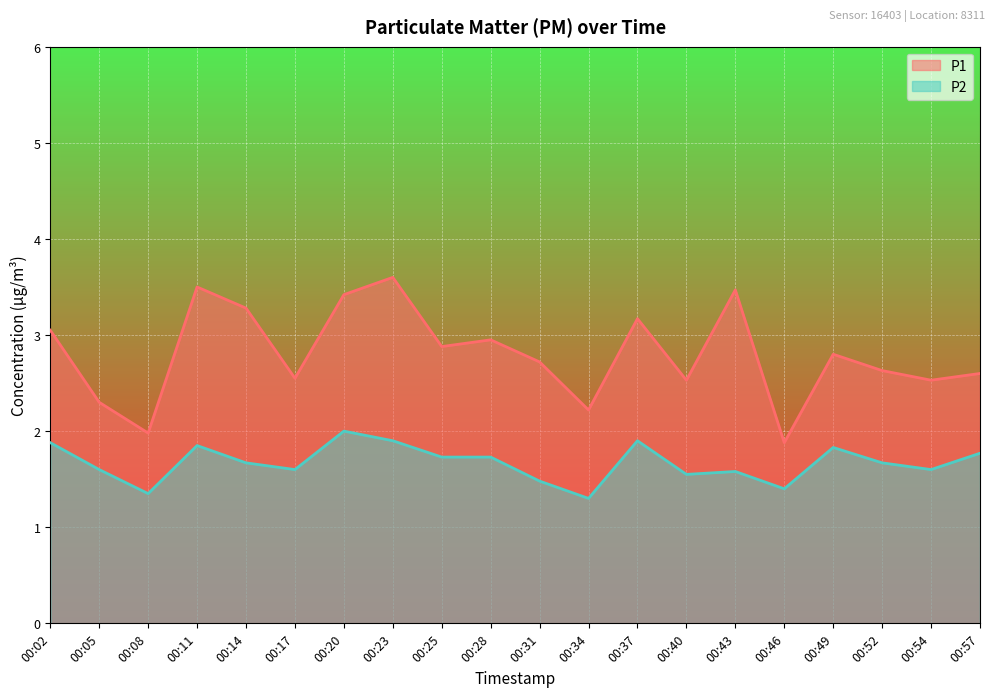

How many categories are shown in the chart?

20